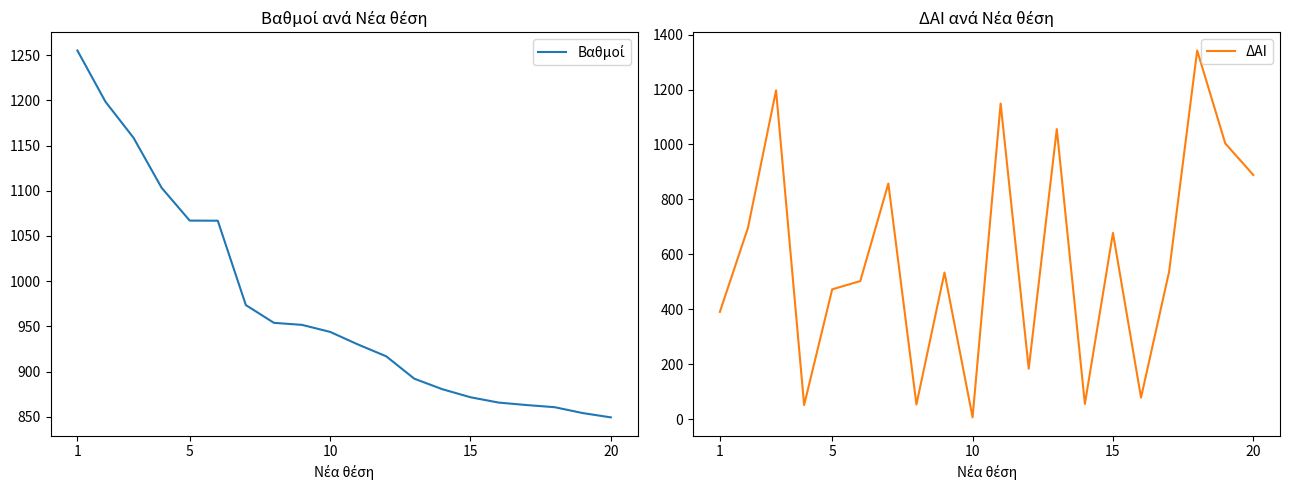

After their last crossing, which series has the higher values: ΔΑΙ or Βαθμοί?

ΔΑΙ